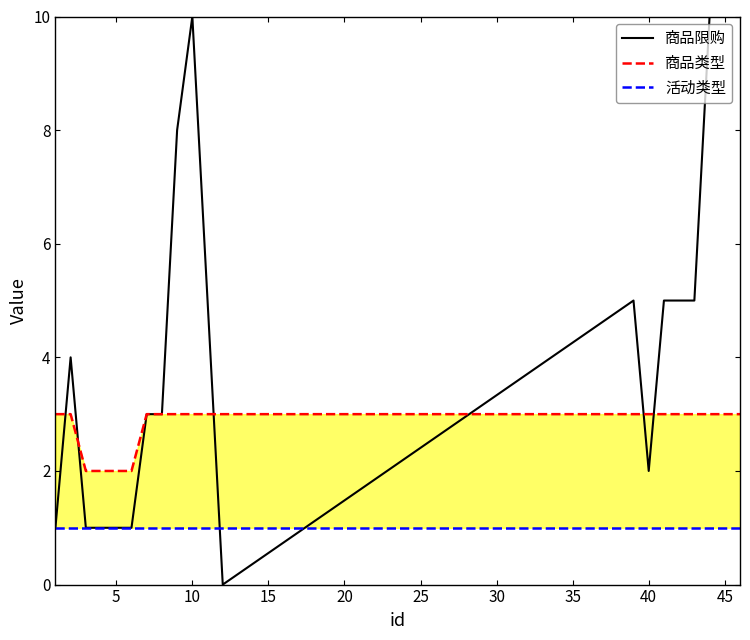

Does the chart display data point markers on the line(s)?

No